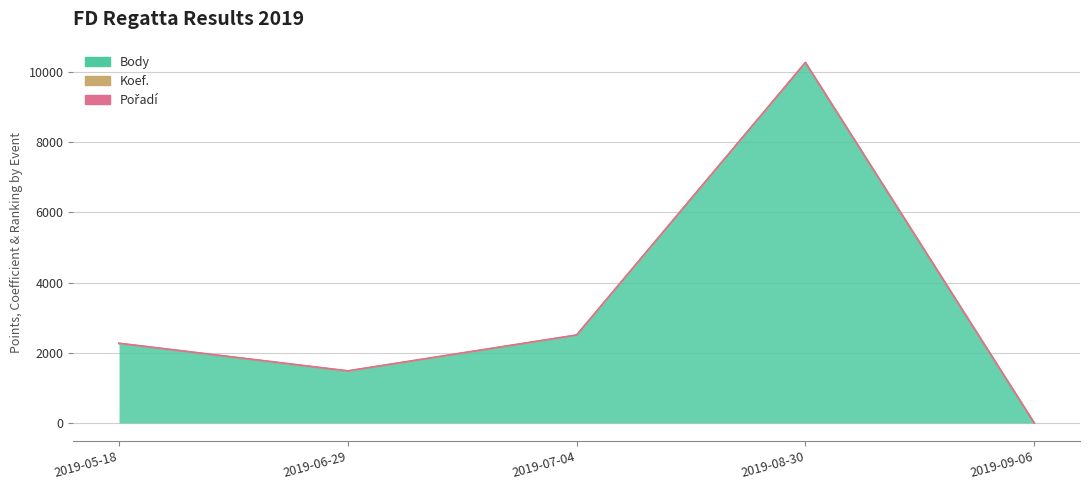

True or false: Koef. and Pořadí cross at least once.

False